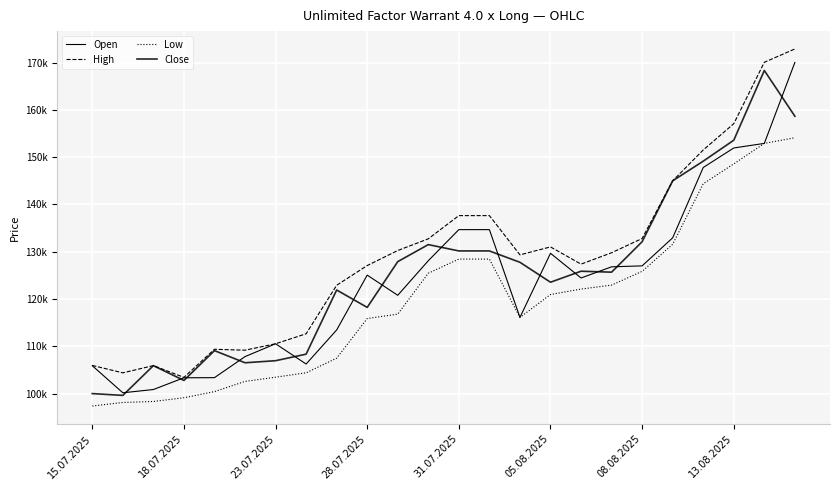

Which series ends up on top after the final intersection of Close and Open?

Open